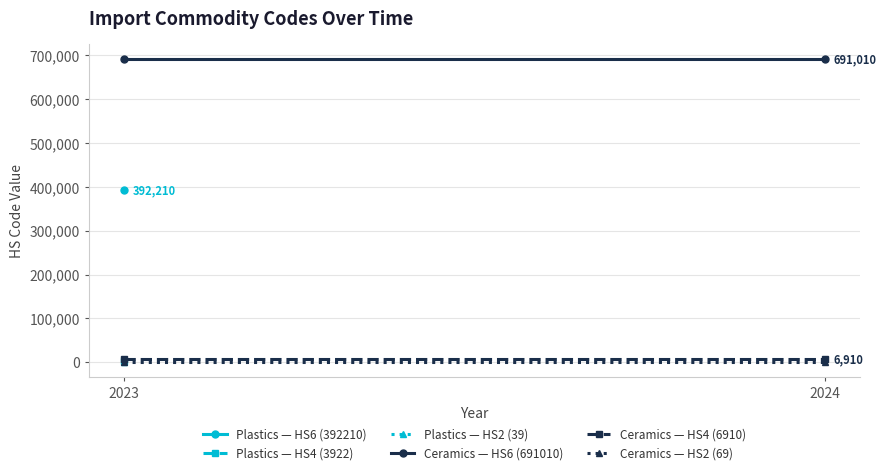

Read the Ceramics — HS2 (69) value at 2024.

69